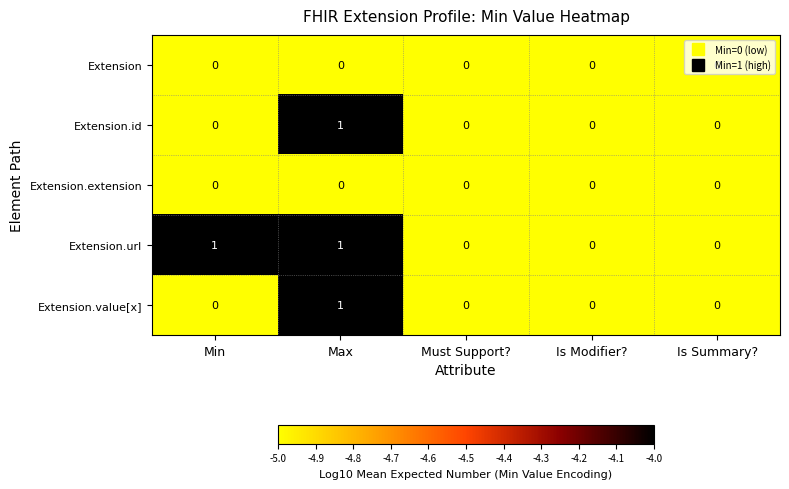

Which category has the highest value in the Extension.id series?

Max